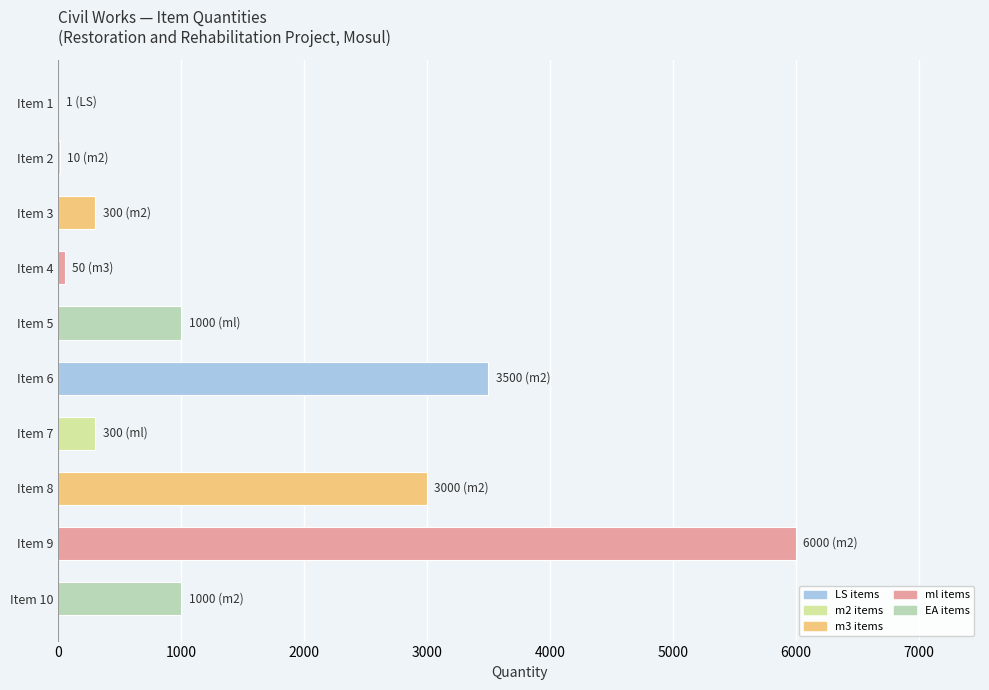

What is the change in value from Item 5 to Item 6?

+2500